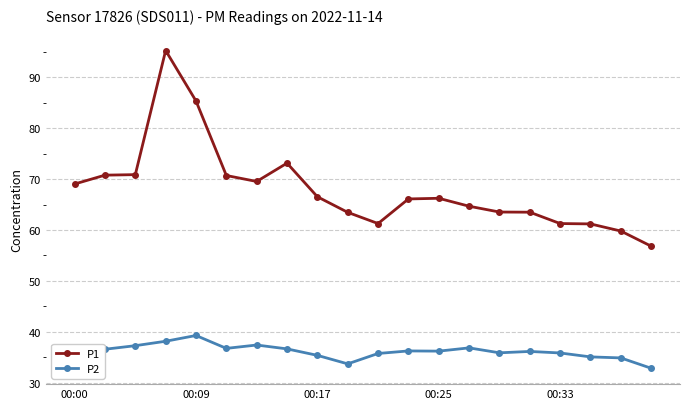

Does the chart have visible grid lines?

Yes